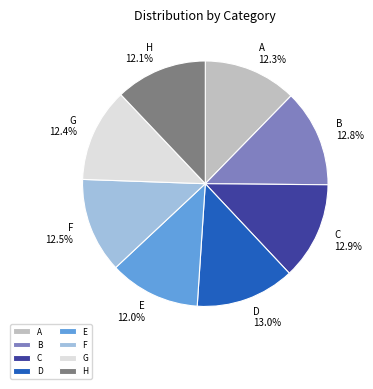

Is there a majority slice in this chart?

No